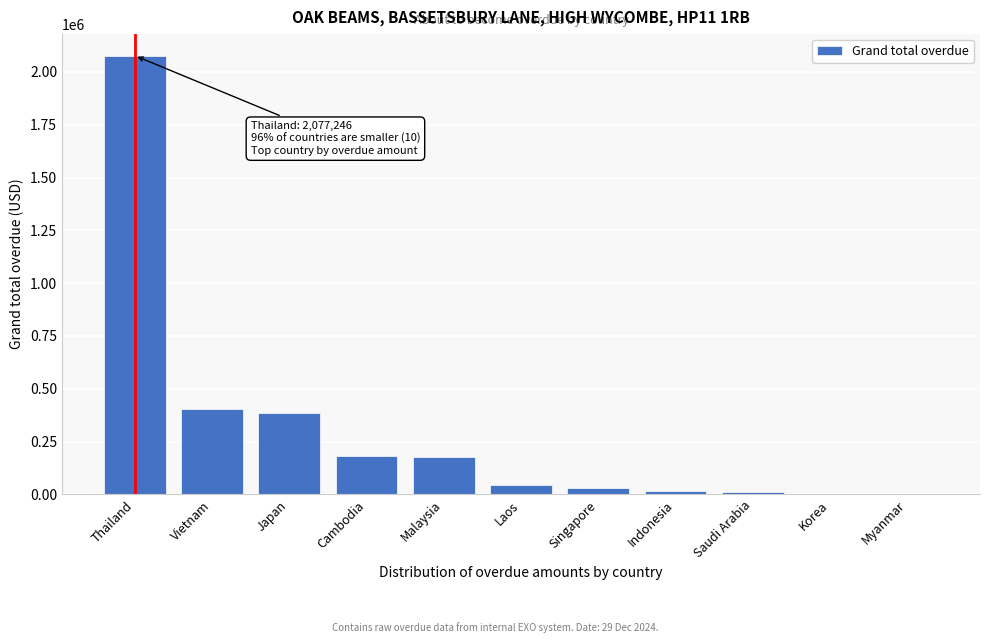

Which has a higher value, Singapore or Cambodia?

Cambodia